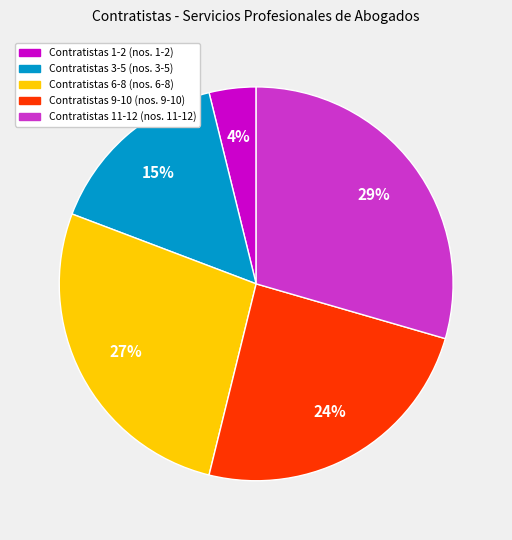

Is there any slice that represents more than half of the pie?

No